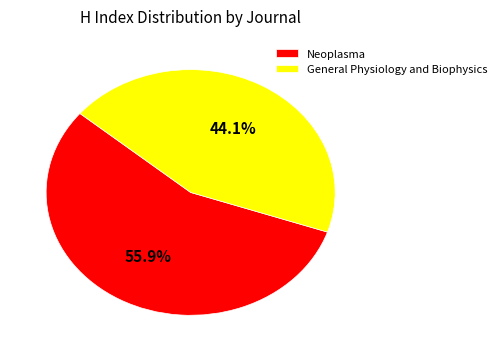

Which slice represents more than half of the pie?

Neoplasma